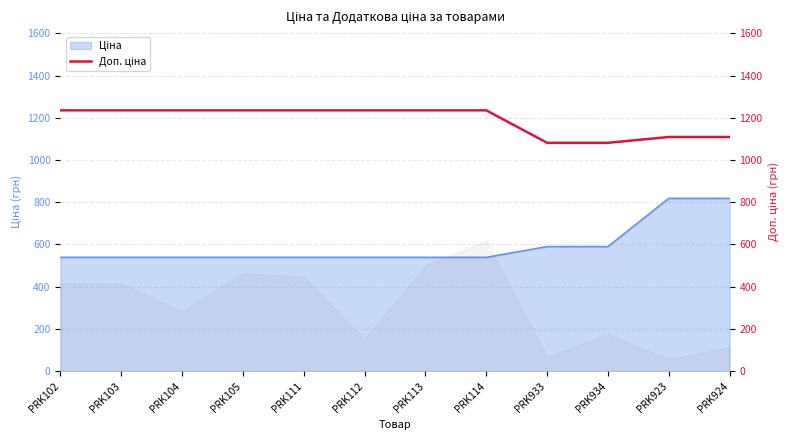

True or false: there are more than 1 points higher than both neighbors.

False